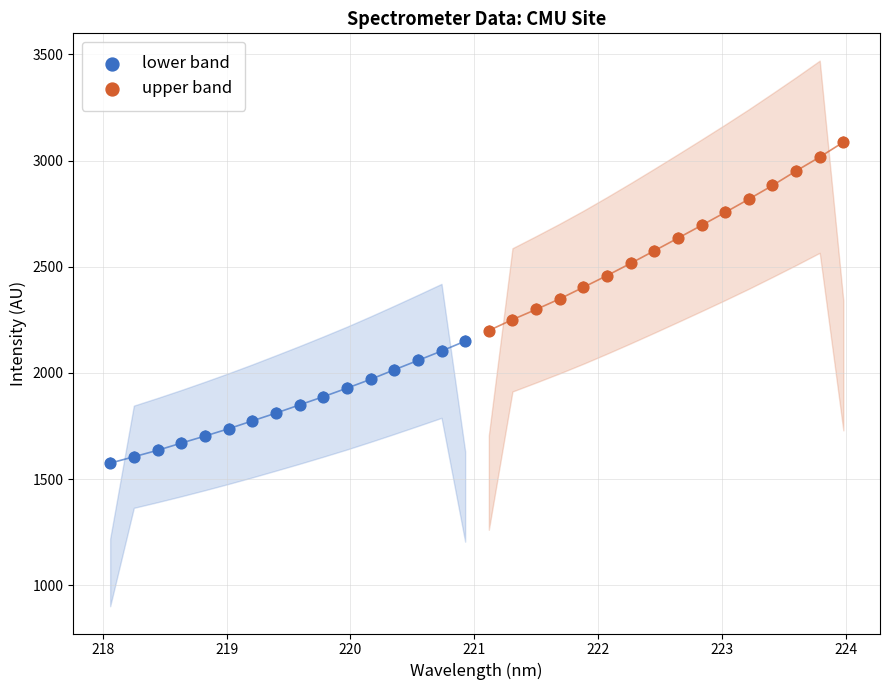

Which series contains the highest Y value?

upper band